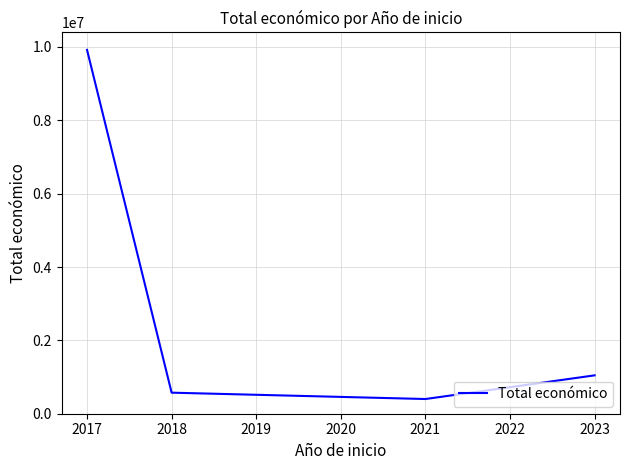

What is the sum of all values?

11941655